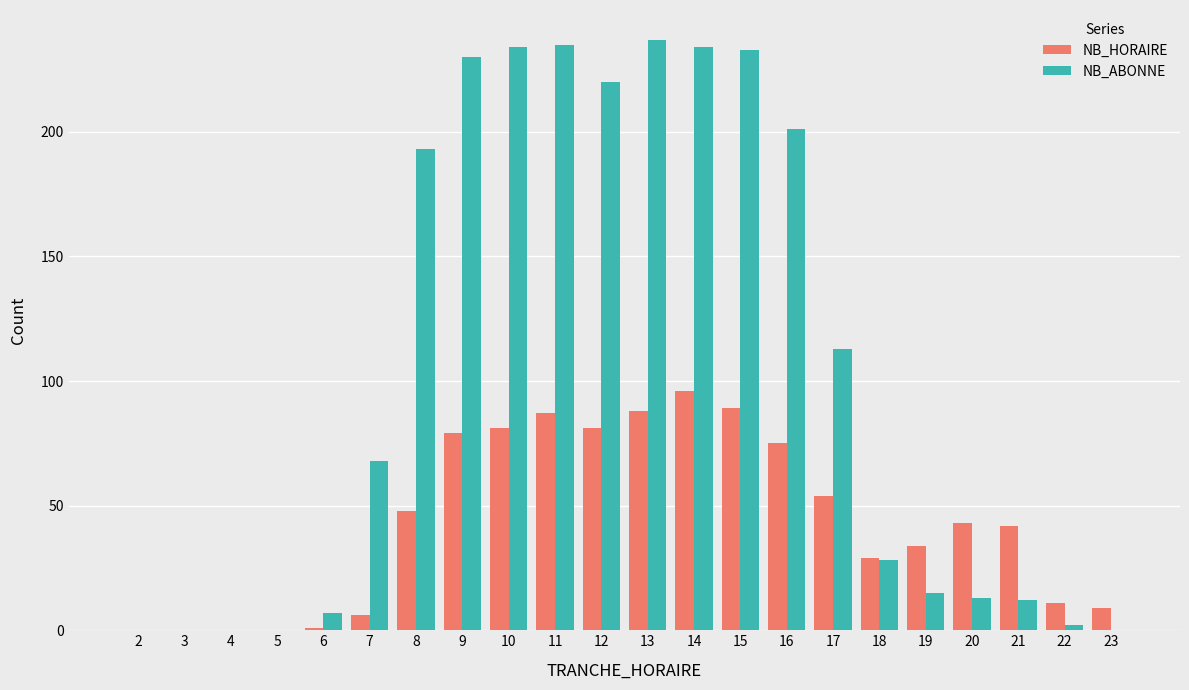

Which series changed the most between 14 and 23?

NB_ABONNE